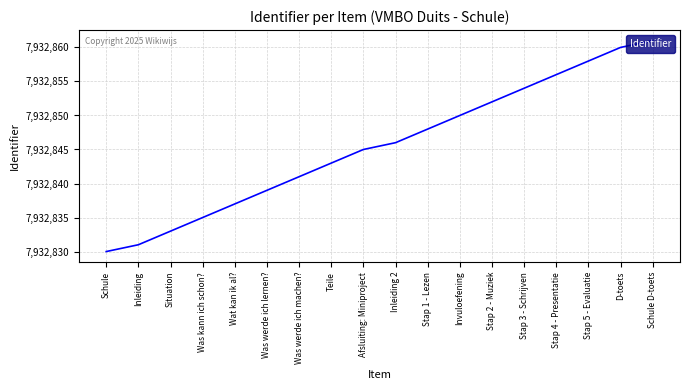

What is the difference between the values at Schule D-toets and D-toets?

1